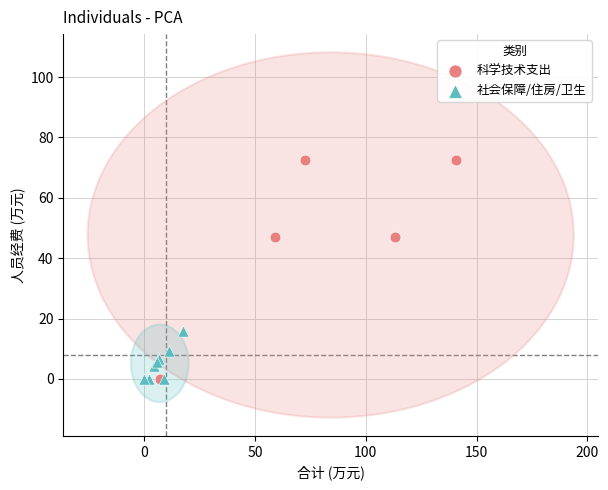

Which series contains the highest Y value?

科学技术支出